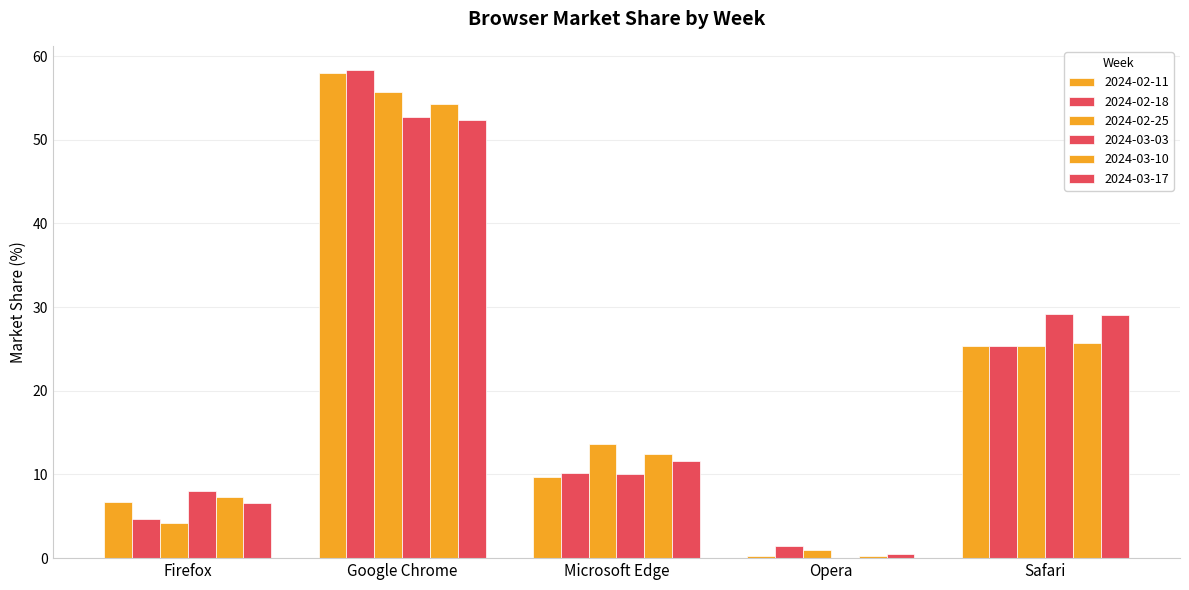

Reading left to right, what are all the values shown in this chart?

2024-02-11: 6.7	58.0	9.7	0.2	25.4
2024-02-18: 4.7	58.3	10.2	1.5	25.3
2024-02-25: 4.2	55.7	13.7	1.0	25.4
2024-03-03: 8.0	52.8	10.1	0.0	29.1
2024-03-10: 7.3	54.3	12.4	0.2	25.7
2024-03-17: 6.5	52.3	11.6	0.5	29.1